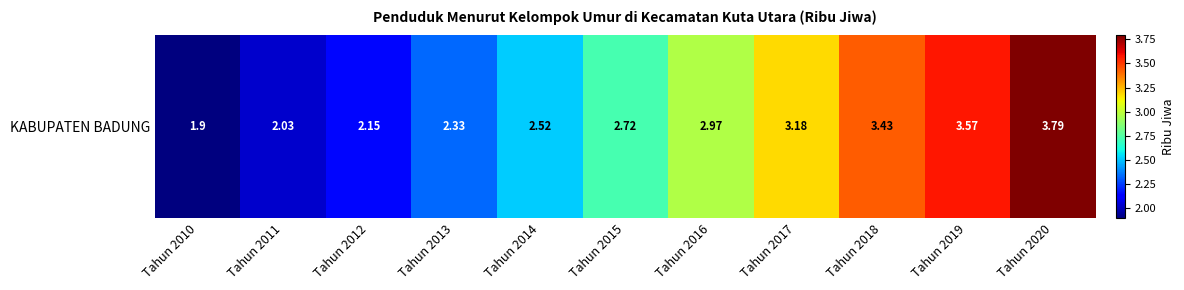

At which category does the chart reach its peak across all series?

Tahun 2020